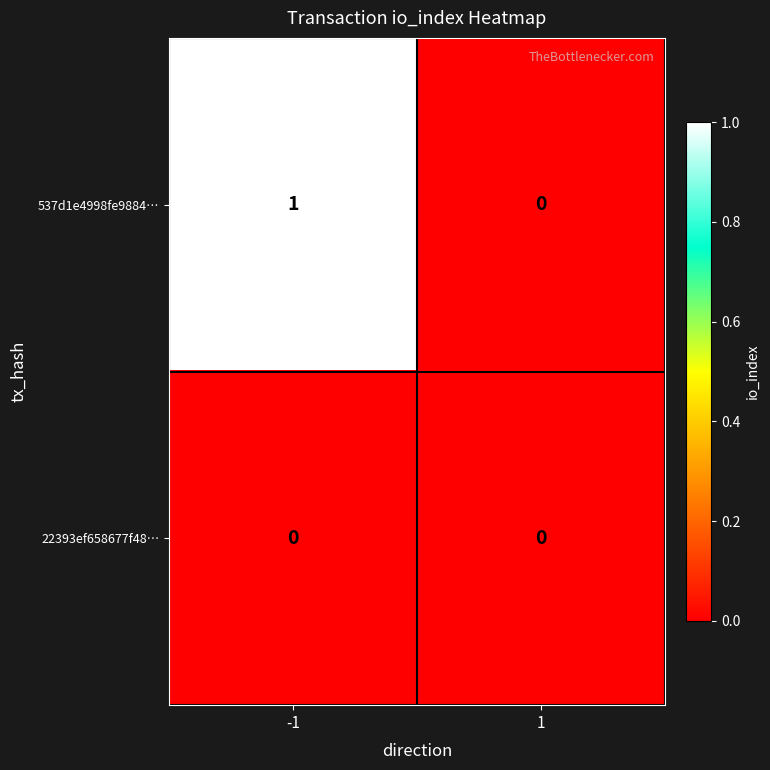

List the series in order of their overall mean, lowest first.

22393ef658677f48…, 537d1e4998fe9884…